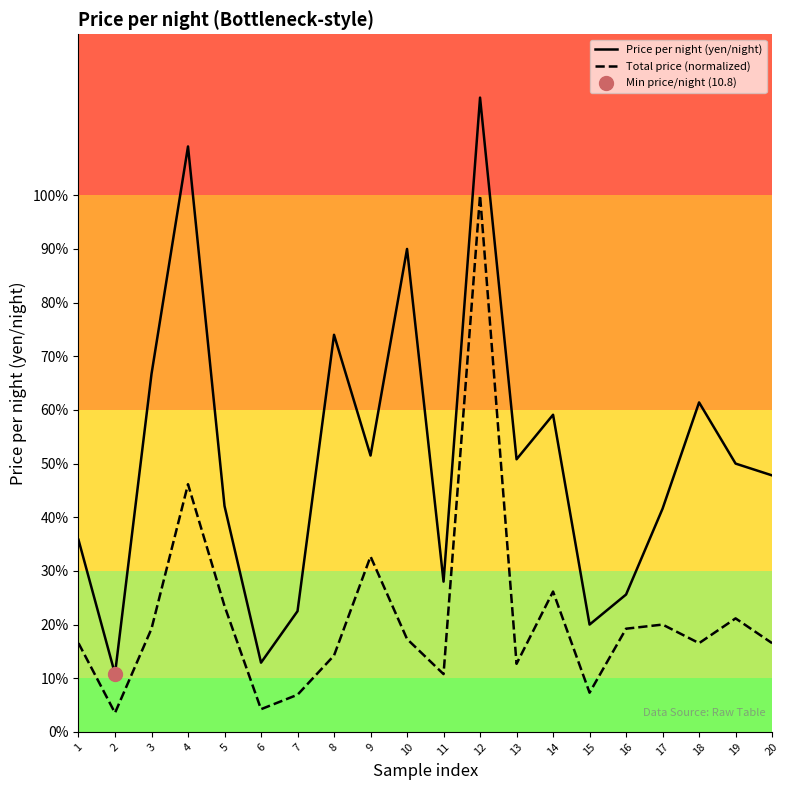

Reading right to left, transcribe all the data shown in this chart.

Price per night (yen/night): 20=47.8	19=50.0	18=61.4	17=41.6	16=25.6	15=20.0	14=59.1	13=50.8	12=118.2	11=28.0	10=90.0	9=51.5	8=74.0	7=22.5	6=12.9	5=42.1	4=109.1	3=66.7	2=10.8	1=35.8
Total price (normalized): 20=16.5	19=21.2	18=16.5	17=20.0	16=19.2	15=7.3	14=26.2	13=12.7	12=100.0	11=10.8	10=17.3	9=32.7	8=14.2	7=6.9	6=4.2	5=23.5	4=46.2	3=19.2	2=3.5	1=16.5